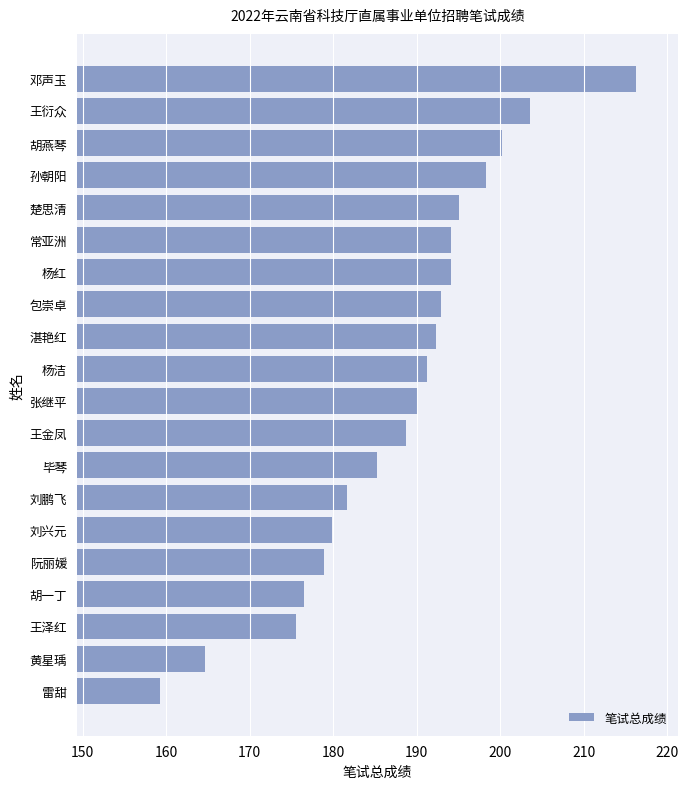

What is the approximate value at 杨红?

194.1